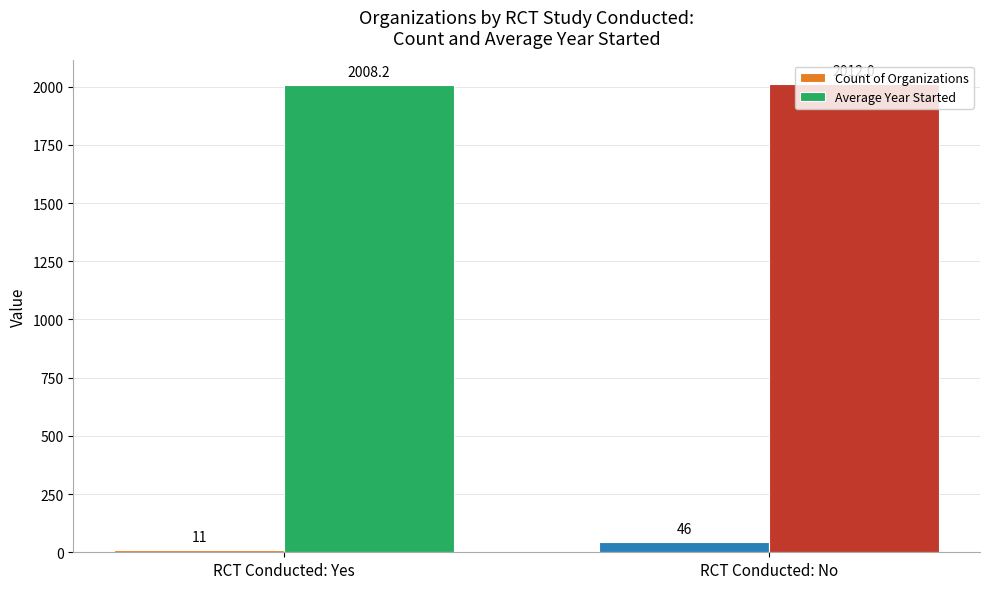

What is the label of the 2nd bar from the left?

RCT Conducted: No